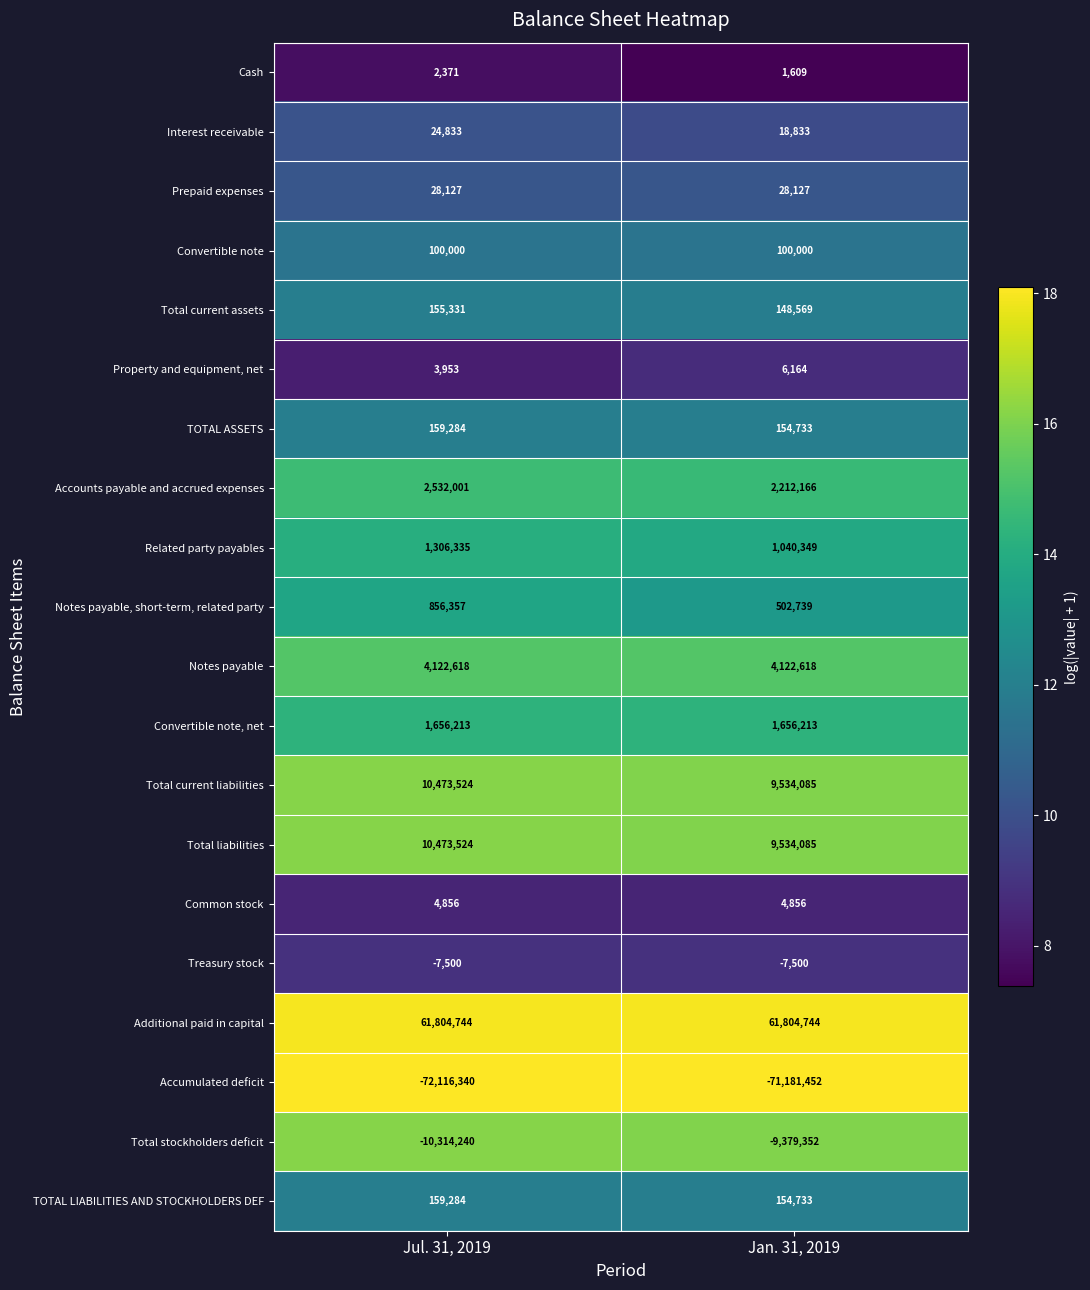

The value of TOTAL ASSETS at Jul. 31, 2019 is 240111. True or false?

False